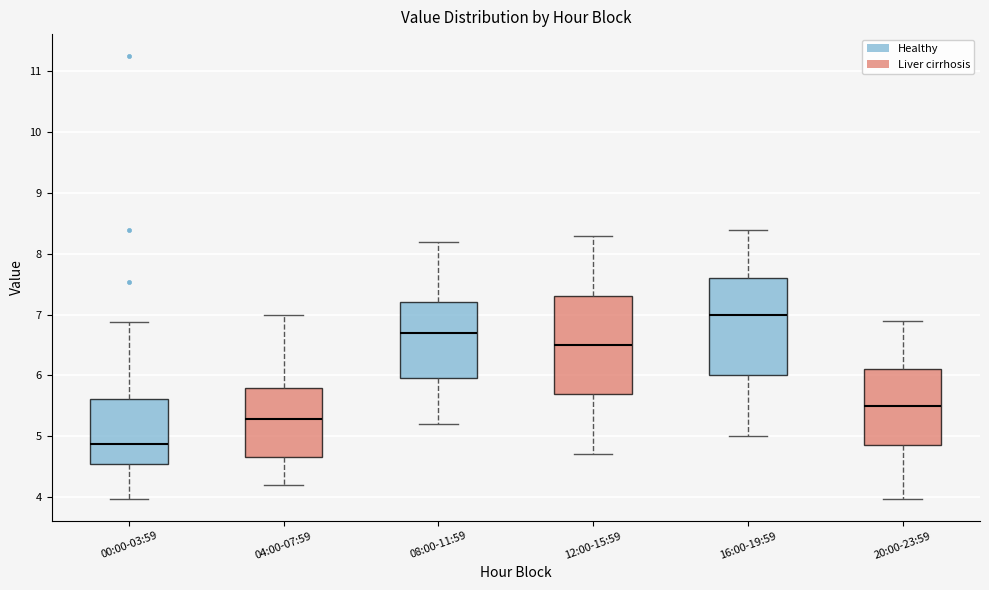

Reading left to right, transcribe this box plot: for each box, give where its median line is, the range the box spans, and where its two whiskers end, as read against the y-axis. The values are not printed on the chart, so give them approximately, as read against the axis.

00:00-03:59: median 4.9, box 4.5 to 5.6, whiskers 4.0 to 6.9
04:00-07:59: median 5.3, box 4.7 to 5.8, whiskers 4.2 to 7.0
08:00-11:59: median 6.7, box 6.0 to 7.2, whiskers 5.2 to 8.2
12:00-15:59: median 6.5, box 5.7 to 7.3, whiskers 4.7 to 8.3
16:00-19:59: median 7.0, box 6.0 to 7.6, whiskers 5.0 to 8.4
20:00-23:59: median 5.5, box 4.9 to 6.1, whiskers 4.0 to 6.9